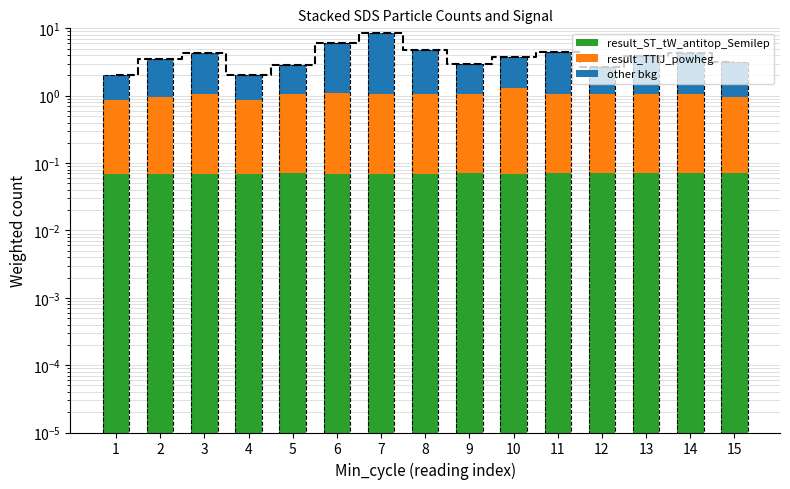

Count the number of categories in the chart.

15